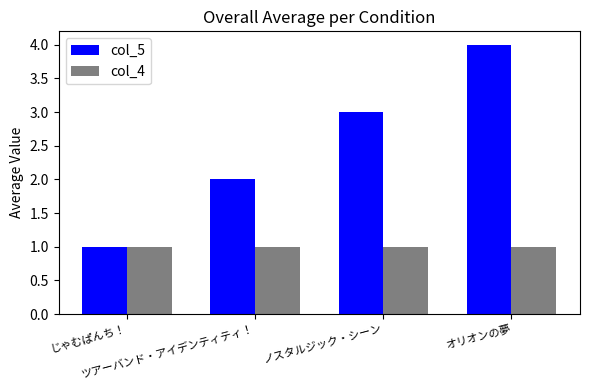

How many groups of bars are there?

4